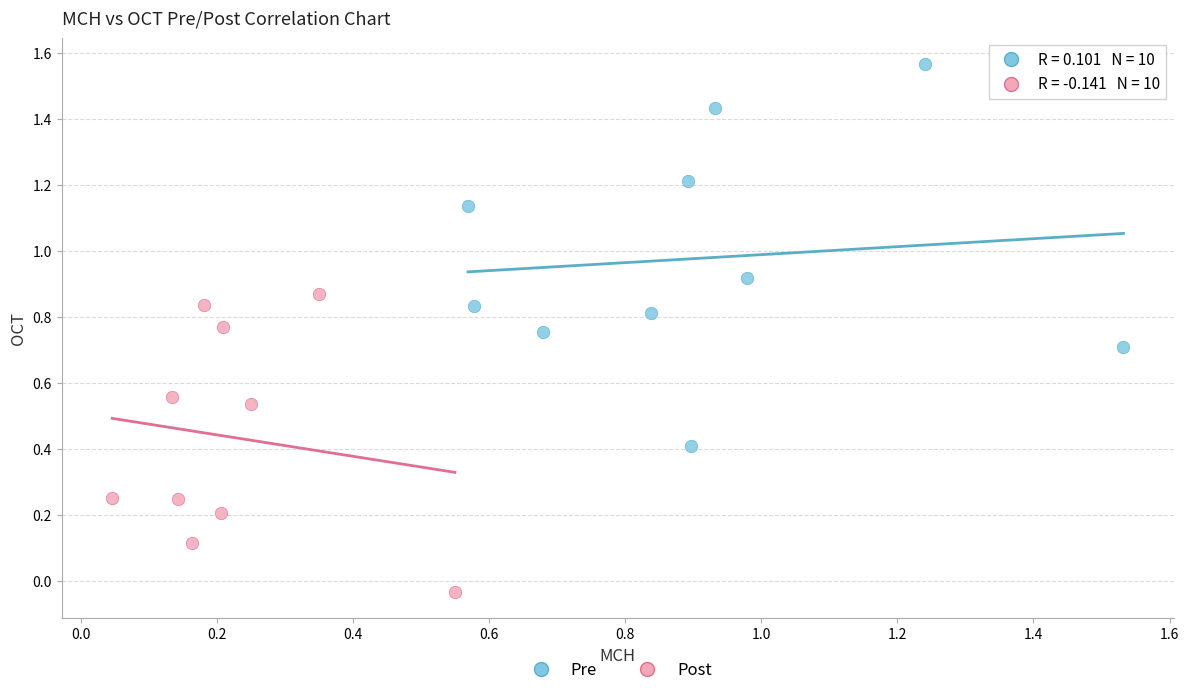

Which series reaches the minimum Y coordinate?

Post